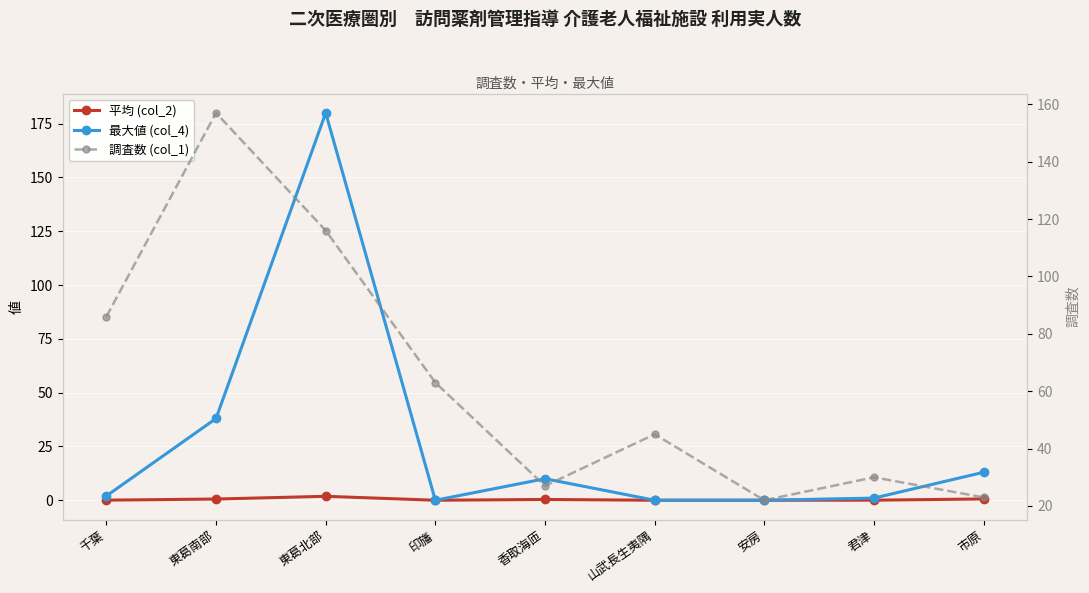

Which label corresponds to the largest value in the chart?

東葛北部